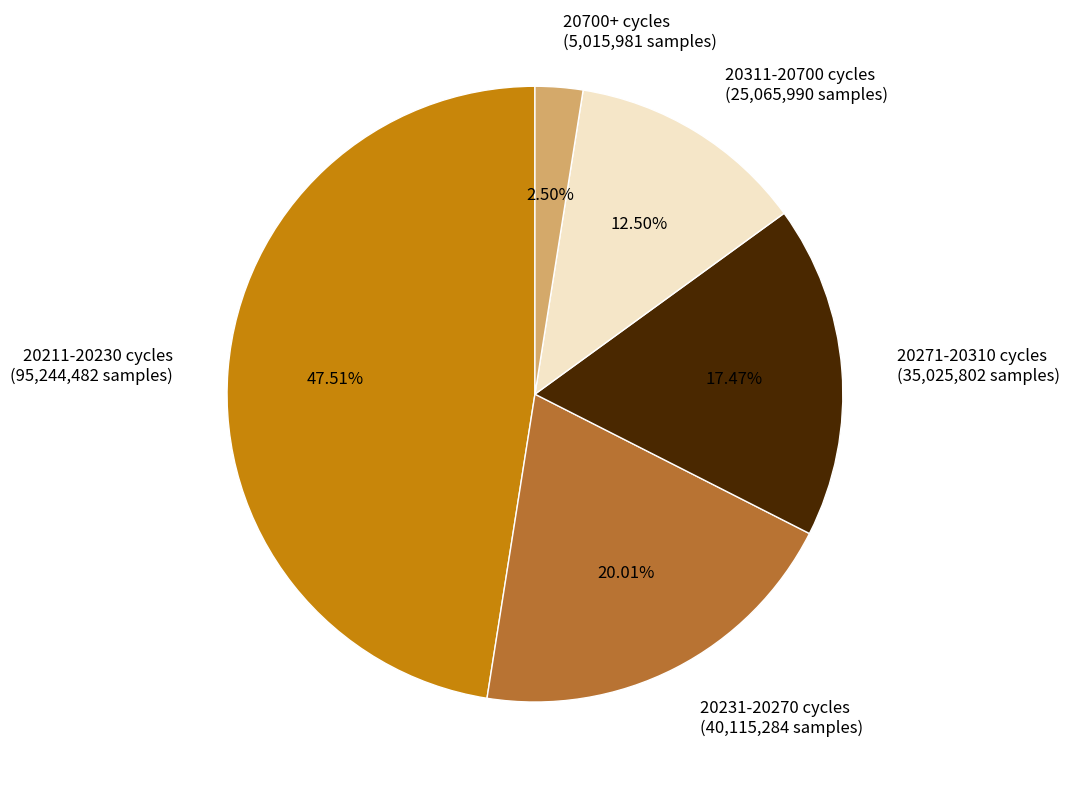

How many slices are in this pie chart?

5